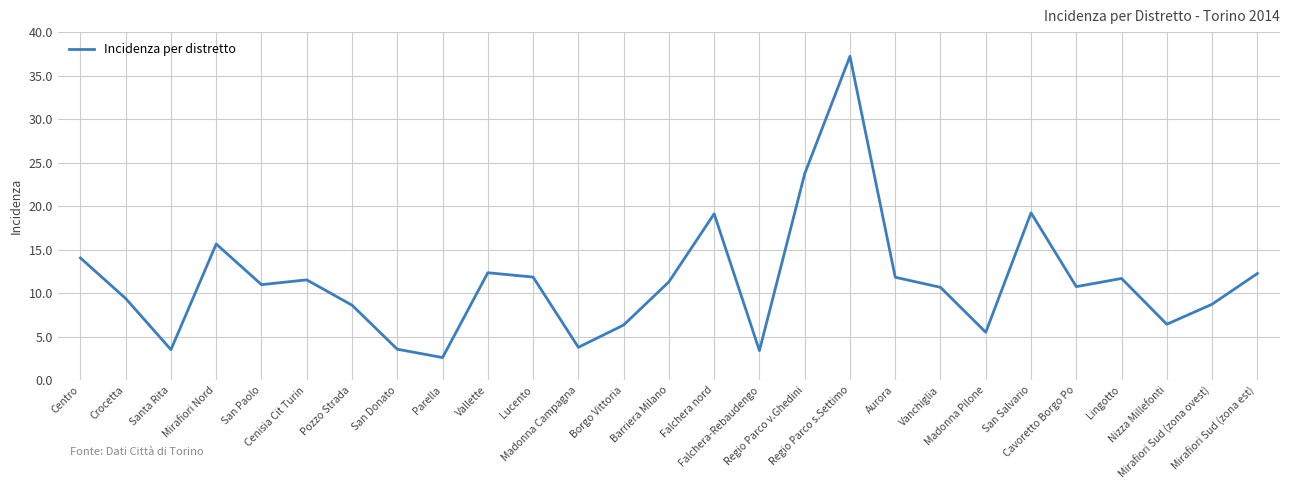

What is the maximum value shown in the chart?

37.2